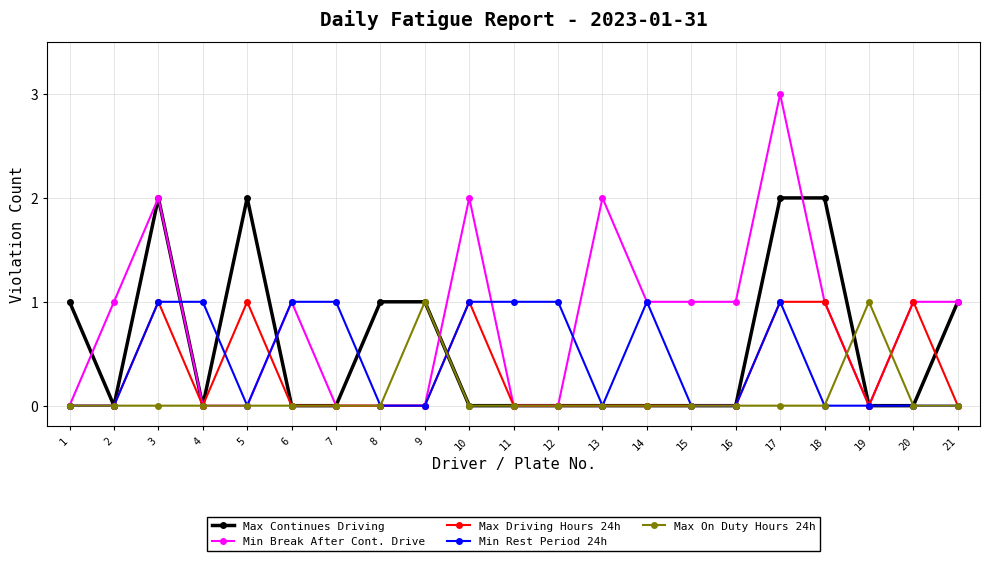

What is the sum of all Min Break After Cont. Drive values?

17